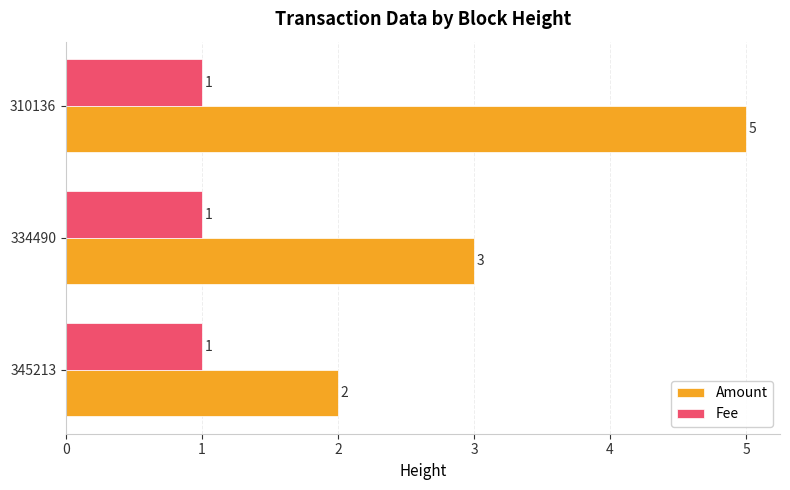

What is the sum of the Amount values at 310136 and 334490?

8.0